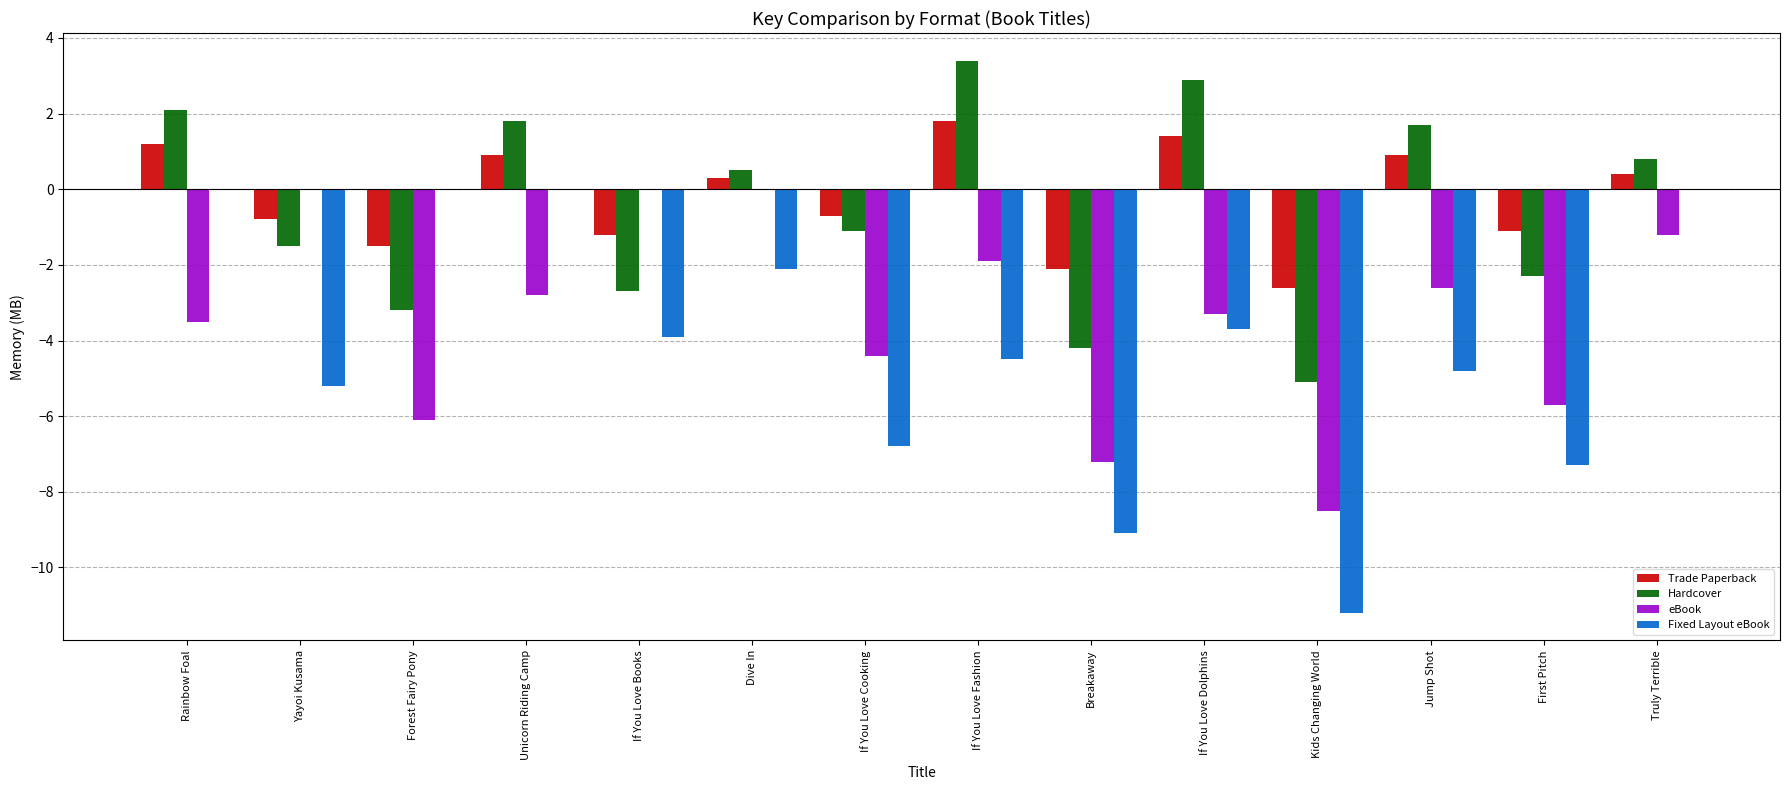

Read the Trade Paperback value at Breakaway.

-2.1